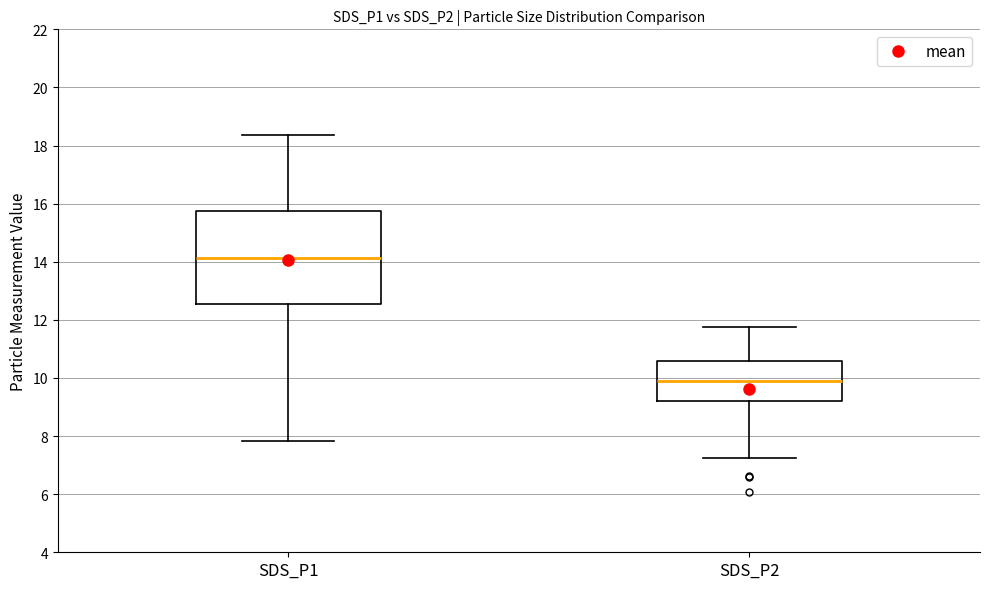

Which box's median line is the highest?

SDS_P1